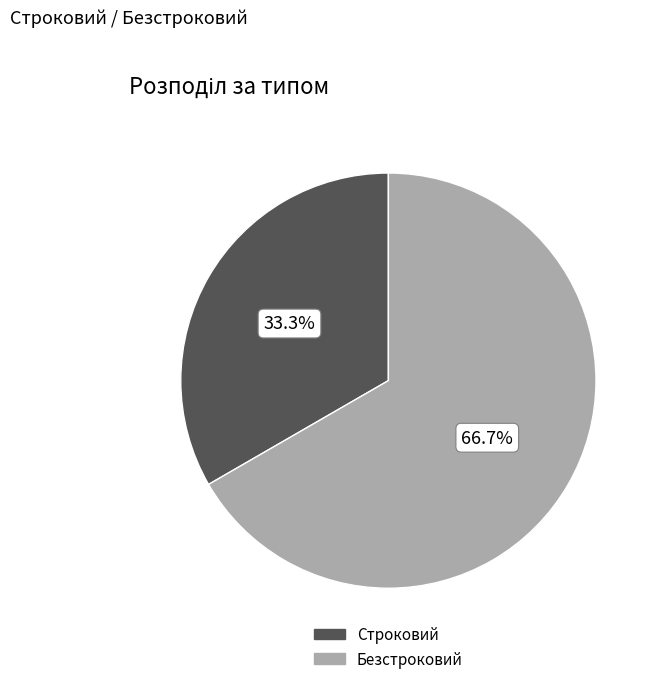

Rank the categories by value from lowest to highest.

Строковий, Безстроковий